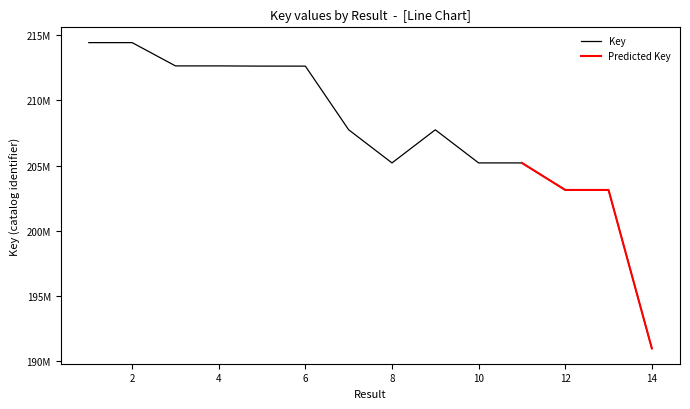

Reading left to right, transcribe all the data shown in this chart.

1=214439770	2=214439916	3=212651942	4=212651736	5=212635589	6=212634253	7=207743332	8=205198661	9=207742751	10=205199300	11=205197995	12=203121644	13=203121602	14=190946859